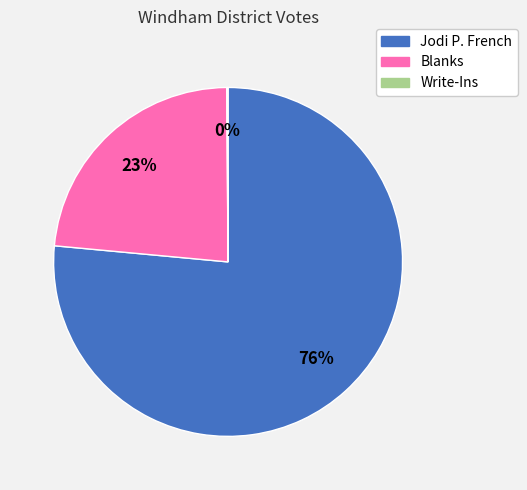

Between Jodi P. French and Blanks, which is larger?

Jodi P. French